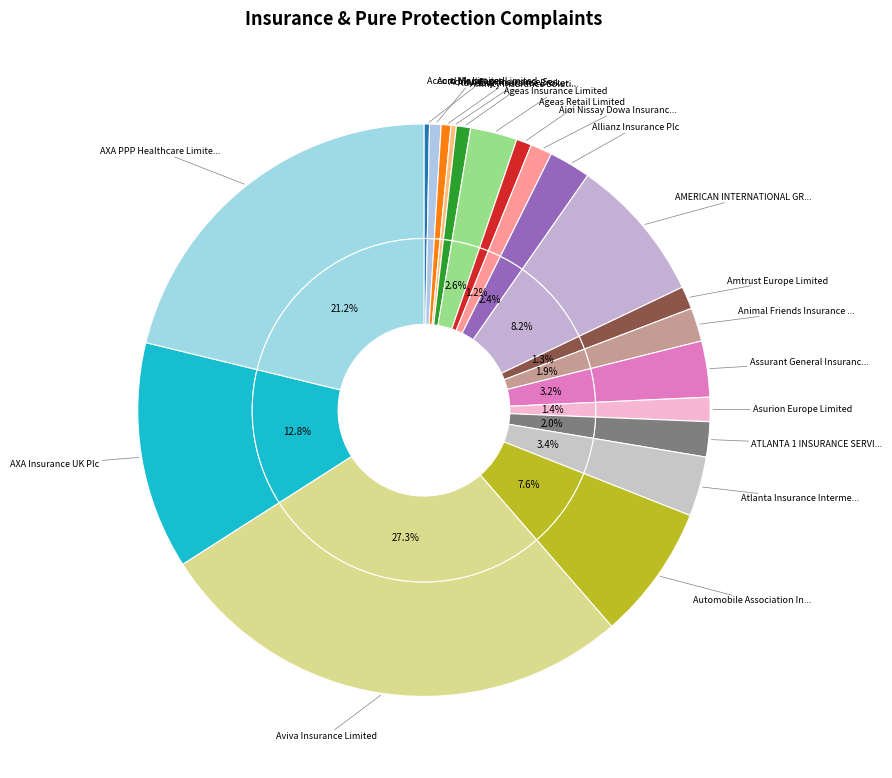

Which slice is the smallest?

Advisory Insurance Brokers Limited